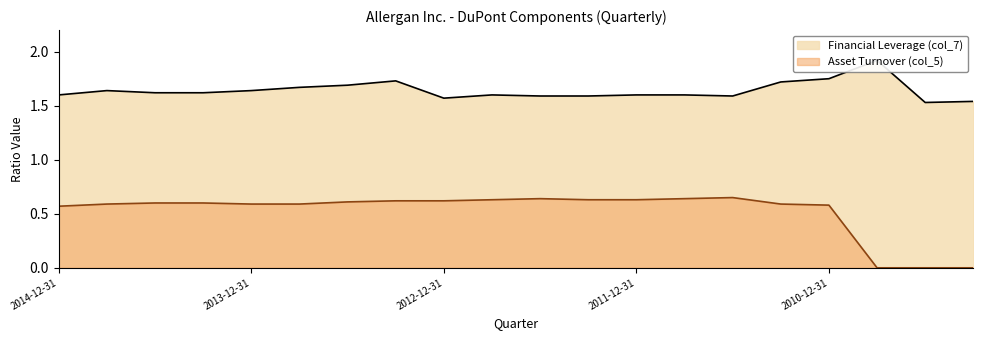

True or false: Asset Turnover (col_5) and Financial Leverage (col_7) cross at least once.

False